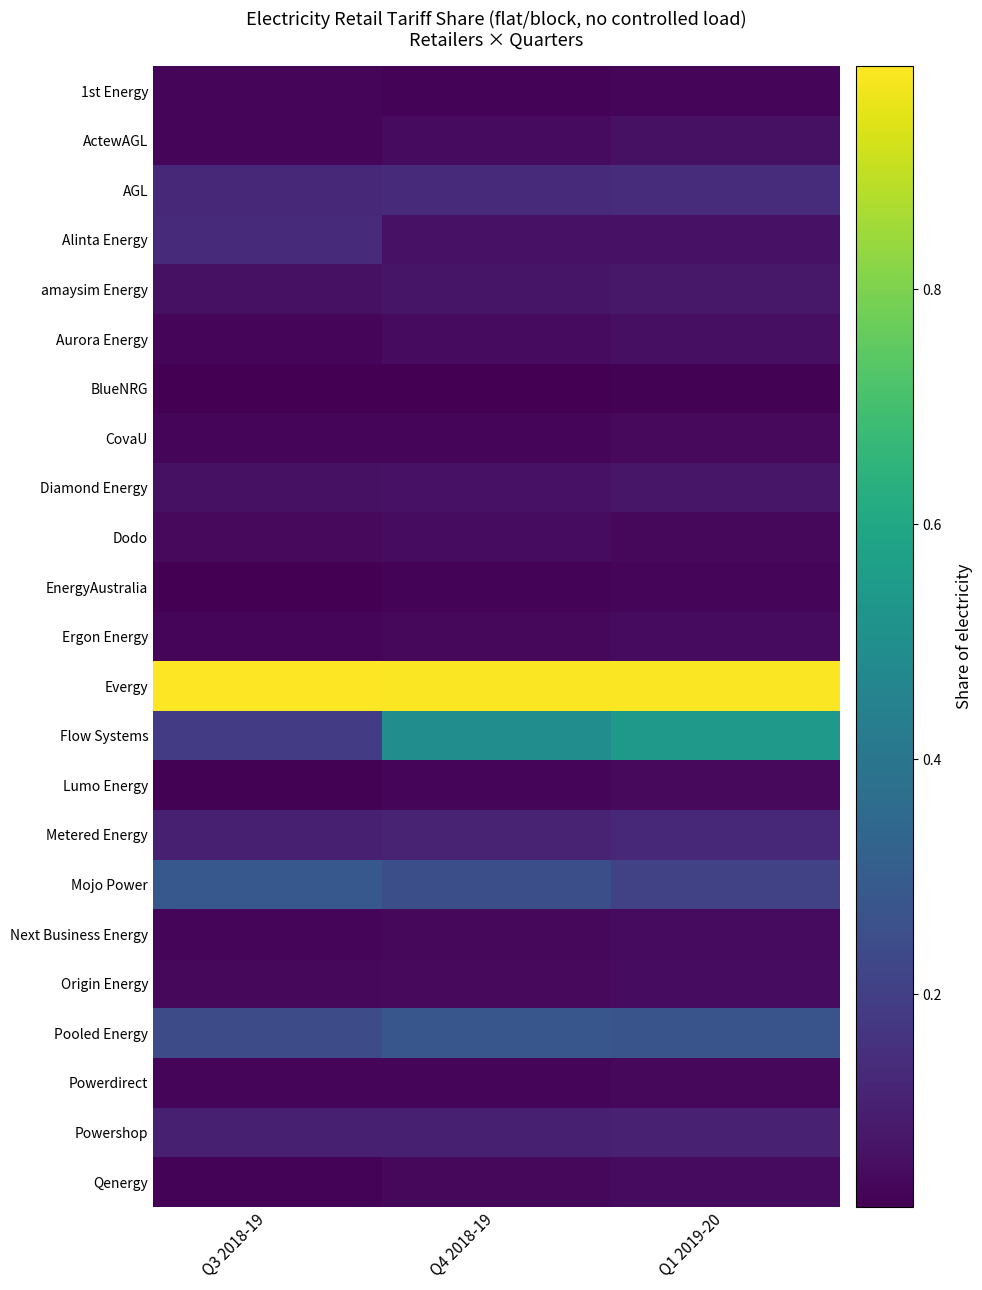

At which category is the sum across all series the highest?

Q1 2019-20